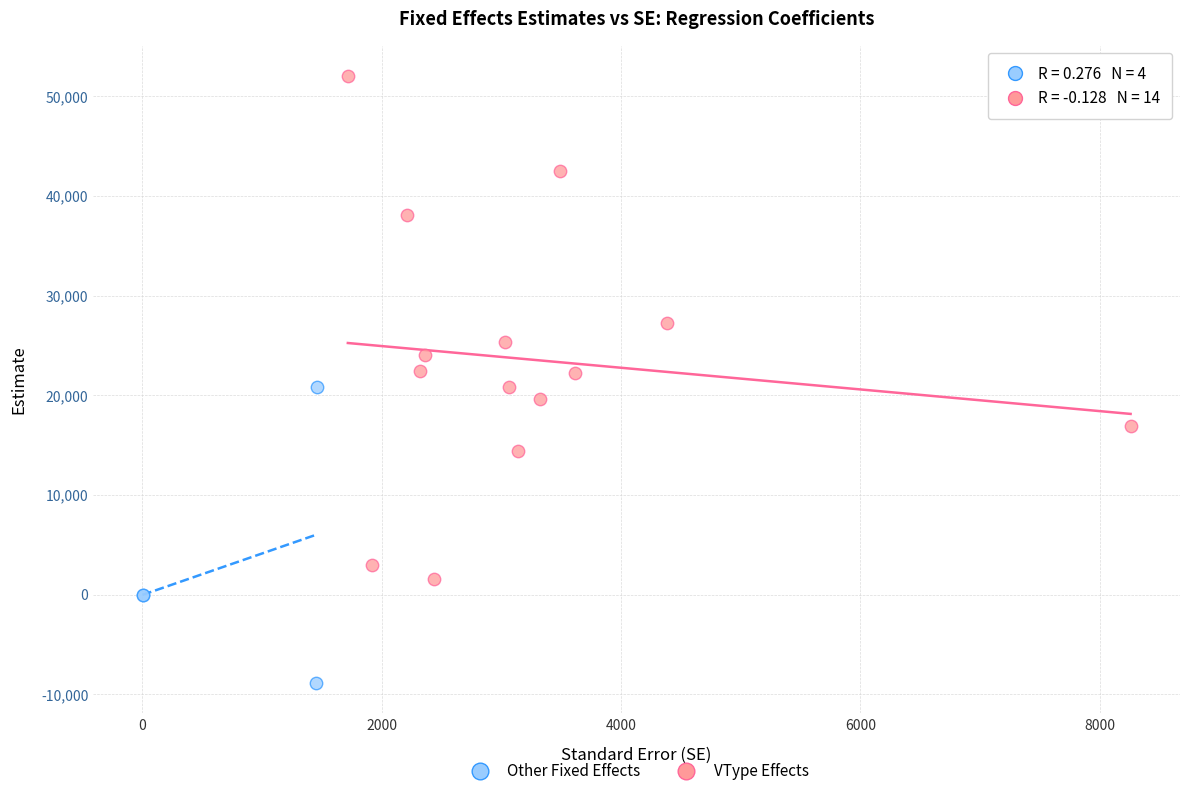

Which series has the largest Y range (max minus min)?

VType Effects